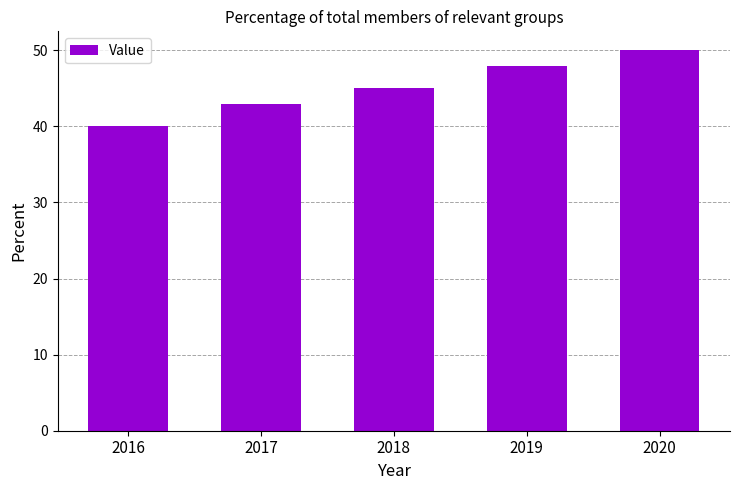

List the labels in order of value, smallest first.

2016, 2017, 2018, 2019, 2020